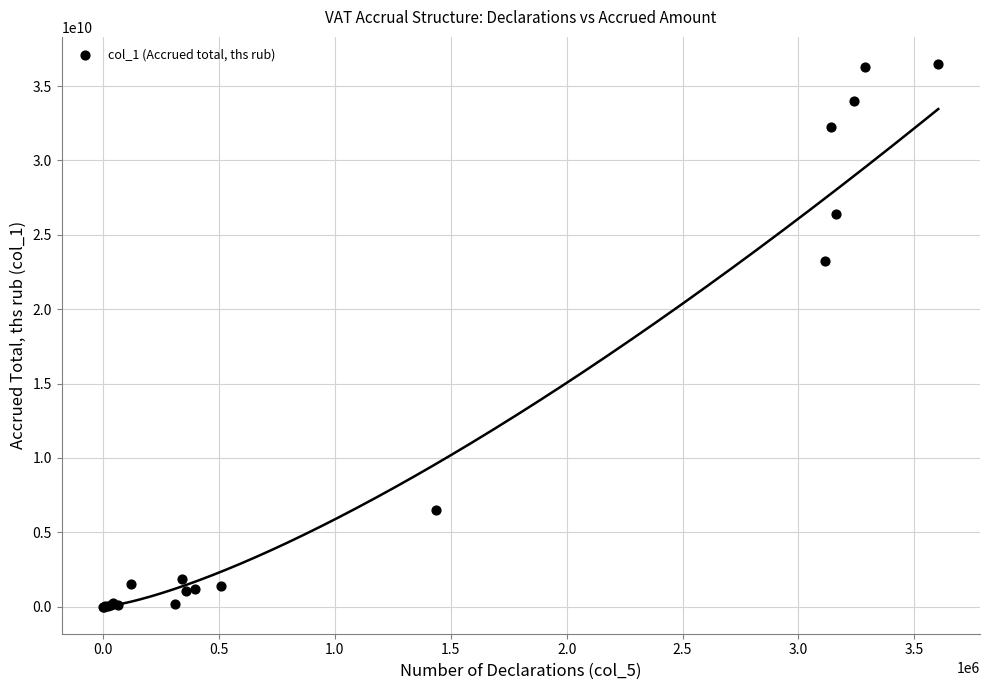

What Y value in the scatter plot is closest to 18241109789?

23240943384